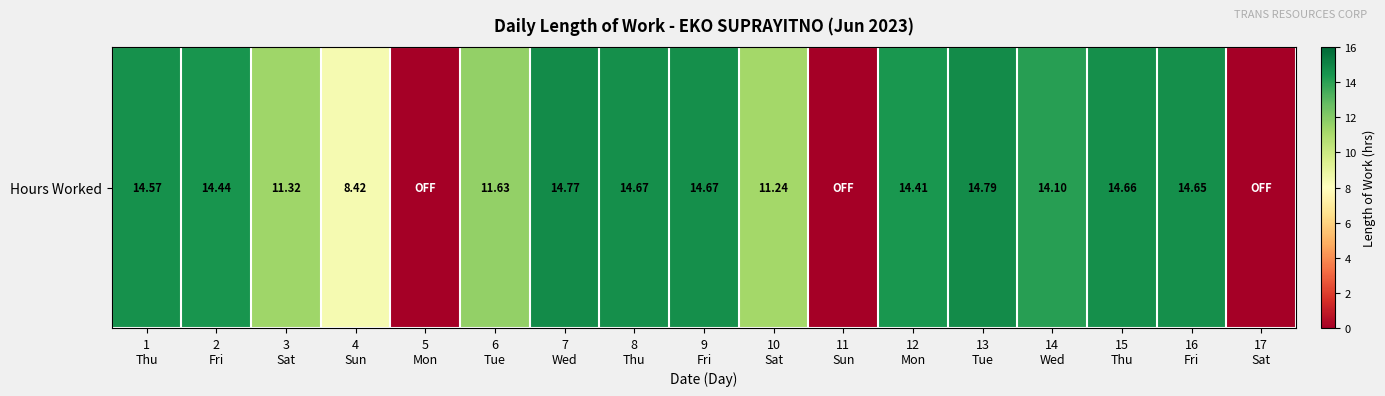

What is the maximum value shown in the chart?

14.8